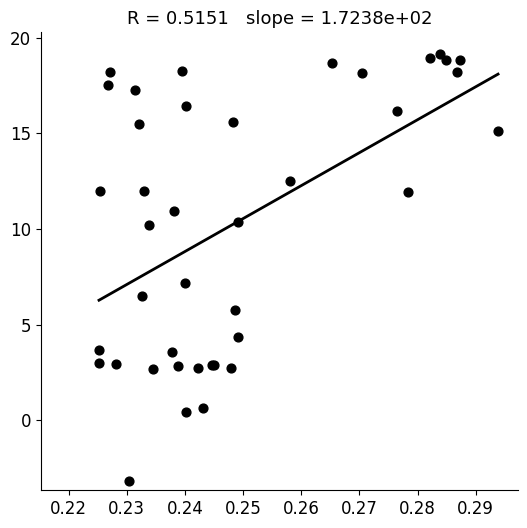

What Y value in the scatter plot is closest to 8?

7.2